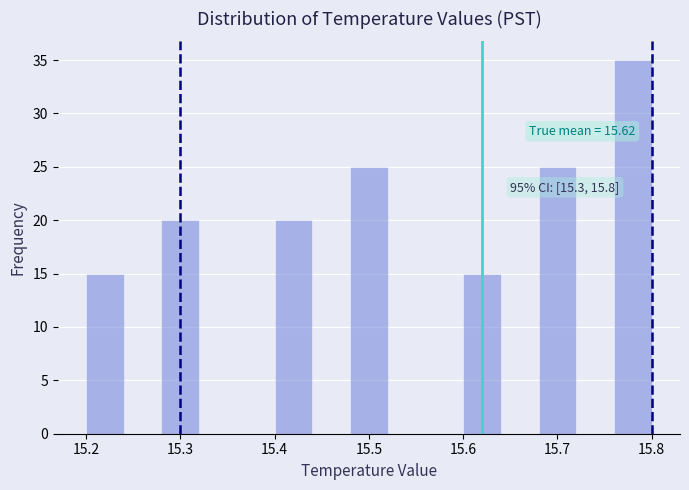

Over which range of the x-axis is the bar tallest?

15.76 to 15.80